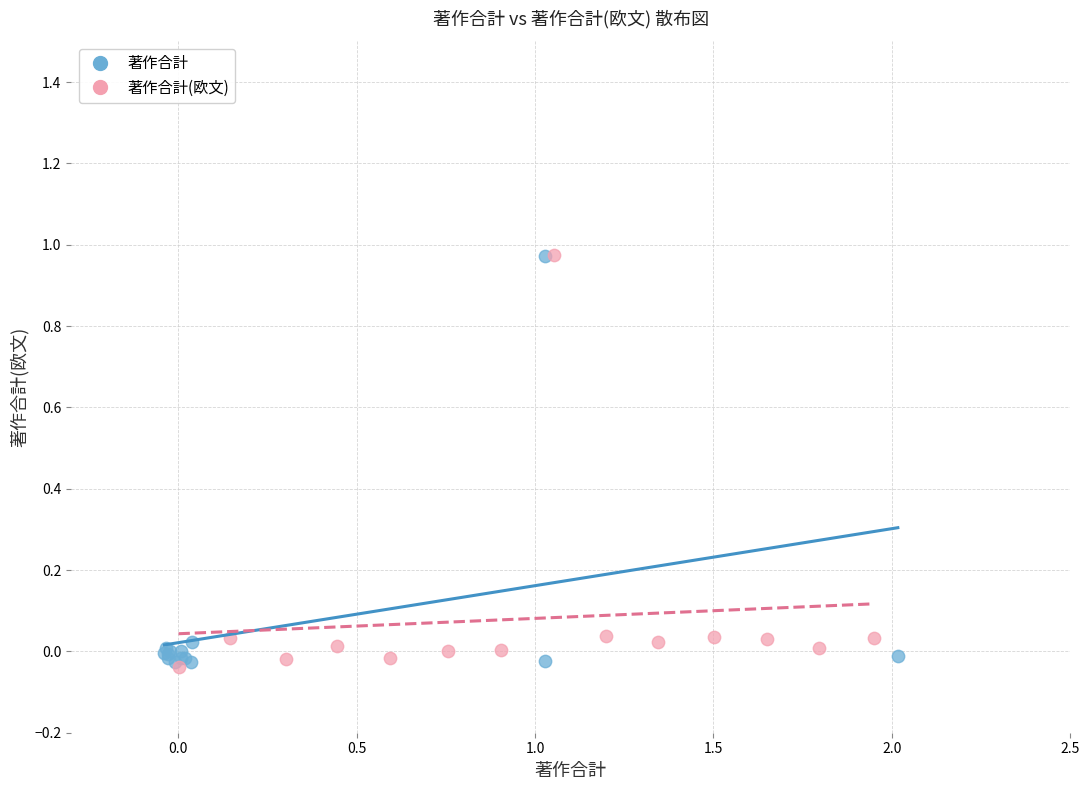

What are all the series names shown in the legend?

著作合計, 著作合計(欧文)